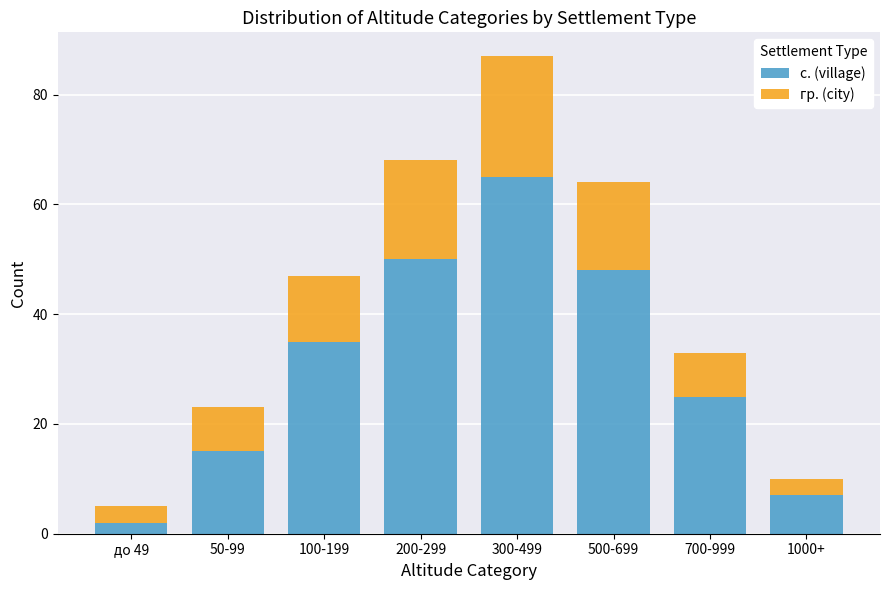

Reading left to right, list the values for the с. (village) series.

2	15	35	50	65	48	25	7